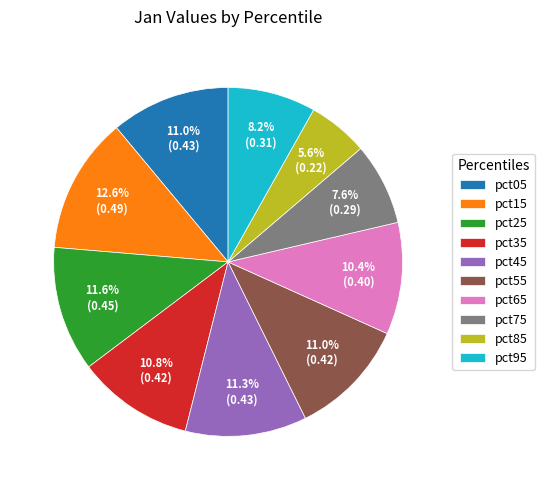

How many segments does this pie chart have?

10